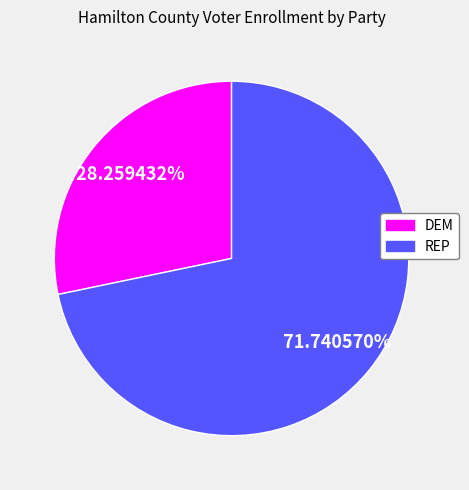

Between DEM and REP, which is larger?

REP